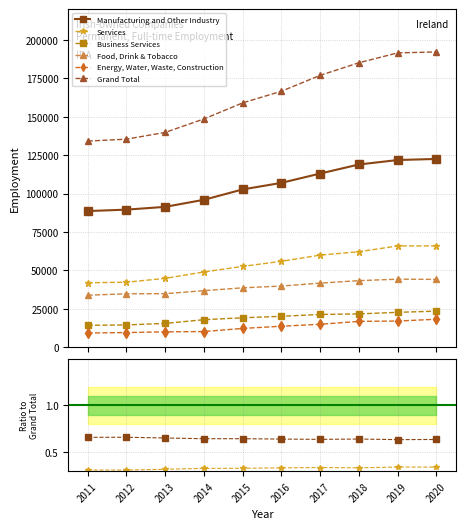

Which label corresponds to the largest value in the chart?

2020